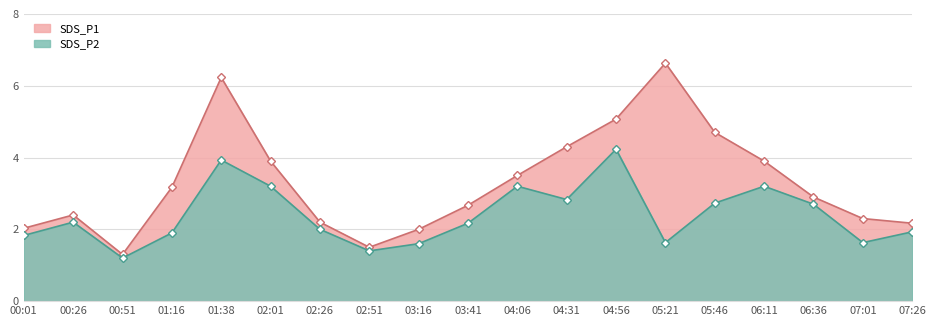

True or false: SDS_P1 and SDS_P2 cross at least once.

False